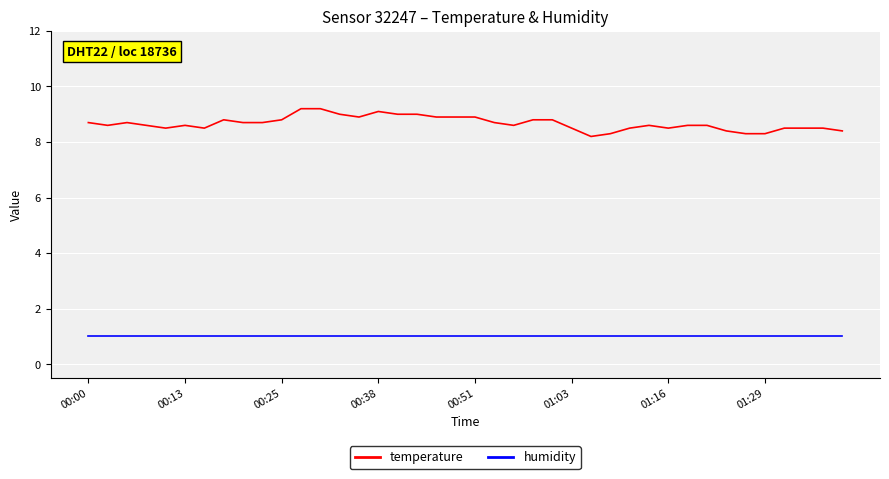

Which series has the largest total across all categories?

temperature